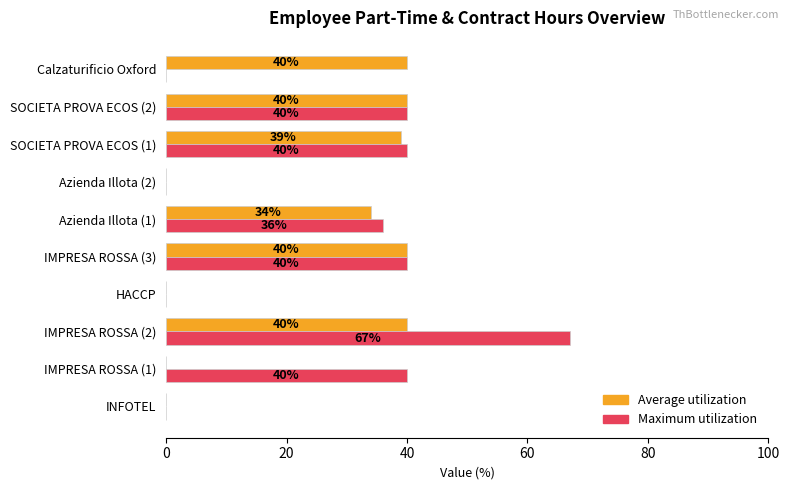

How many positive values does the Average utilization series have?

6